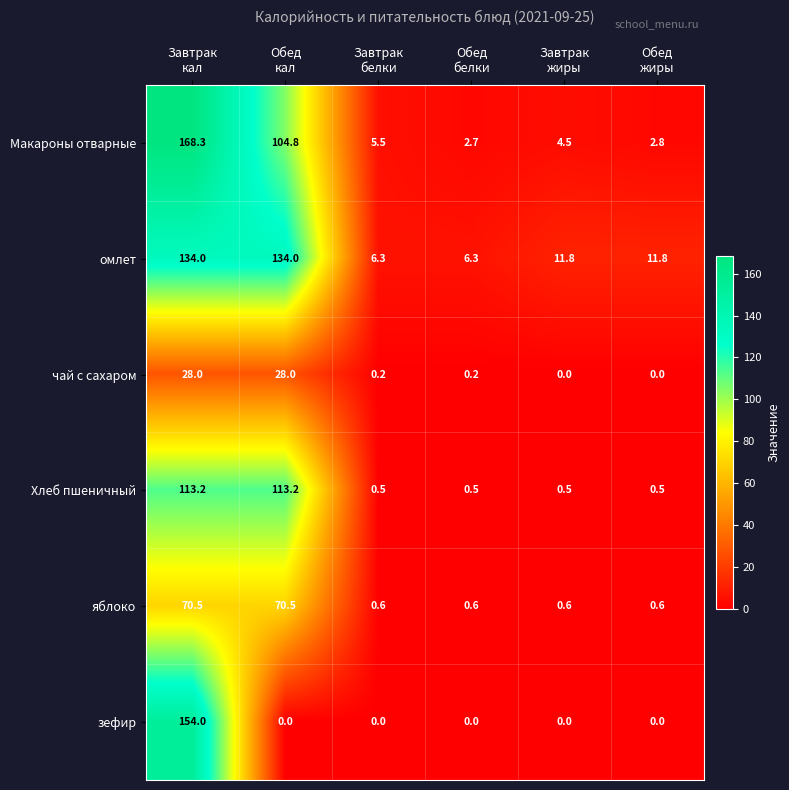

Which series has the largest range (max minus min)?

Макароны отварные